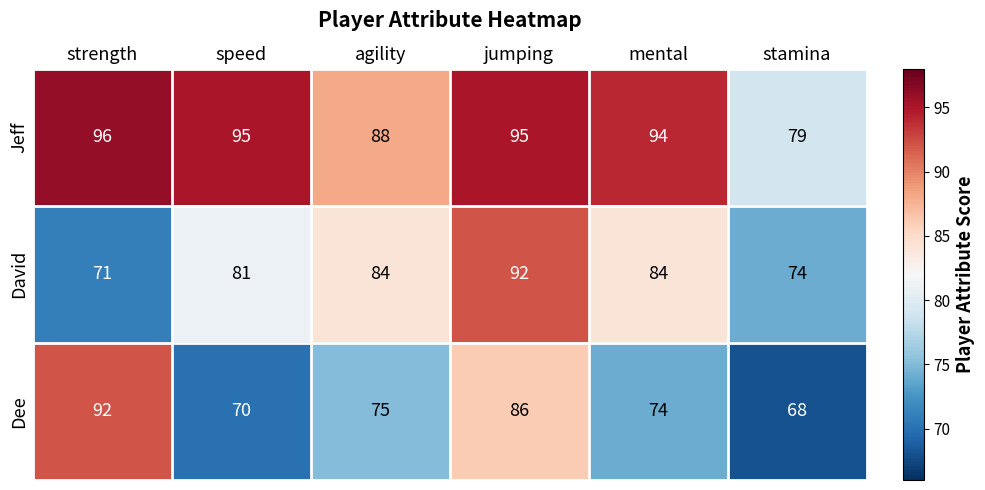

What is the difference between the Jeff values at mental and stamina?

15